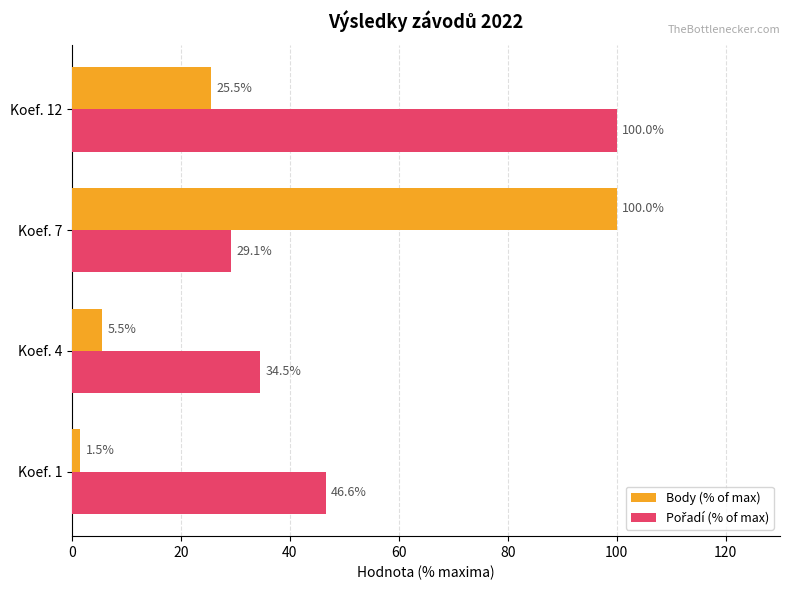

What is the difference between the Body (% of max) values at Koef. 4 and Koef. 7?

94.5